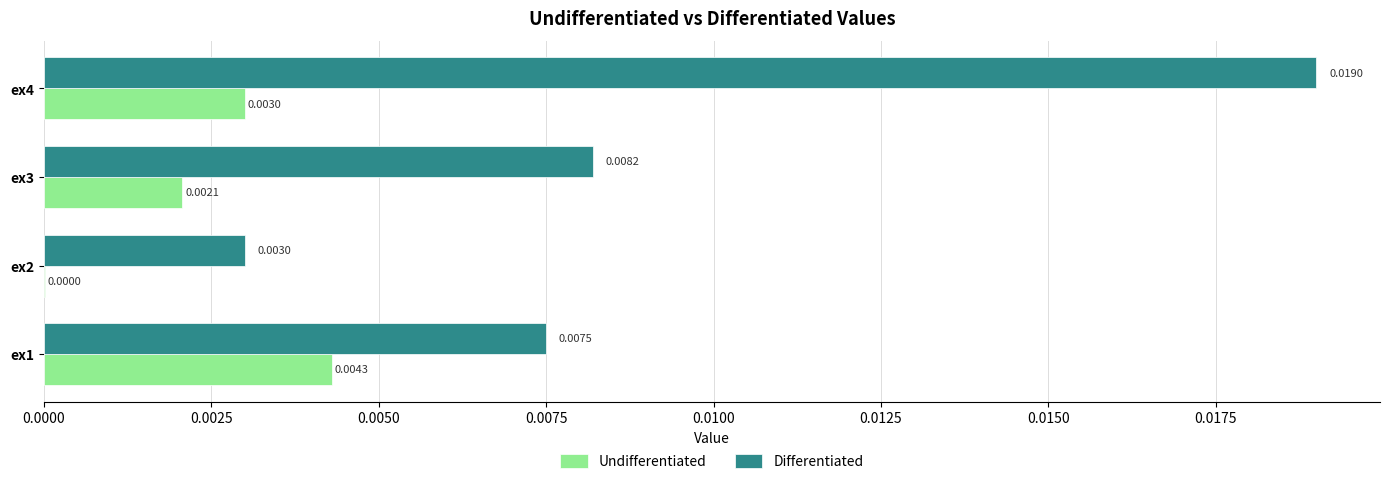

Which series has the largest total across all categories?

Differentiated